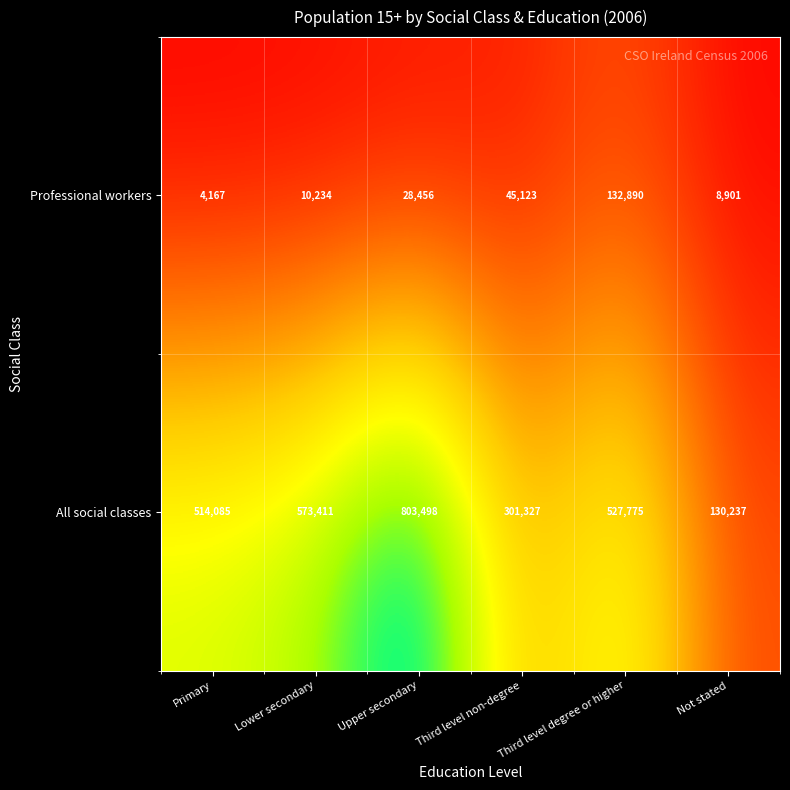

List the series in order of their peak value, highest first.

All social classes, Professional workers